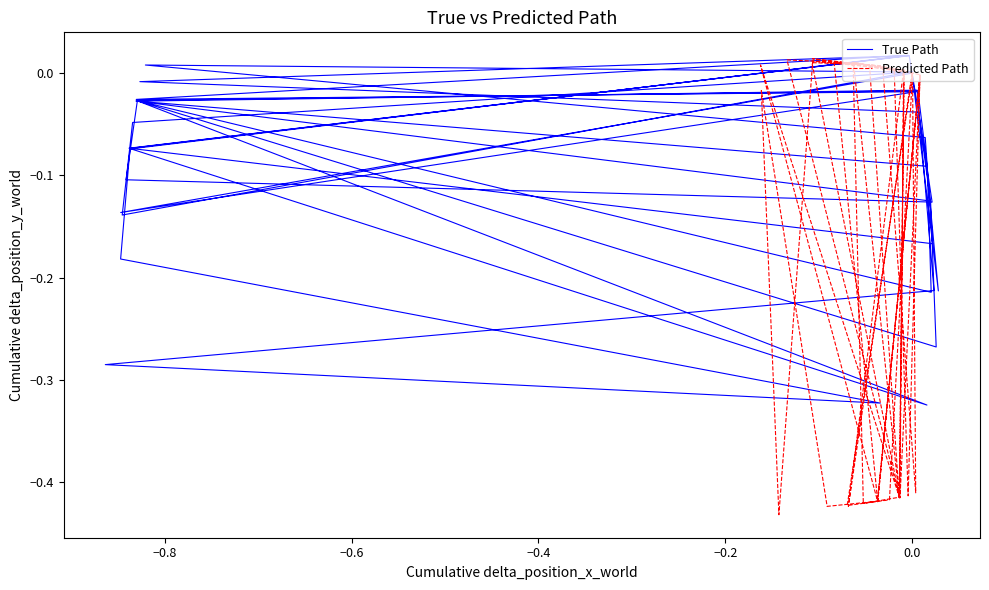

True or false: True Path and Predicted Path intersect in this chart.

True